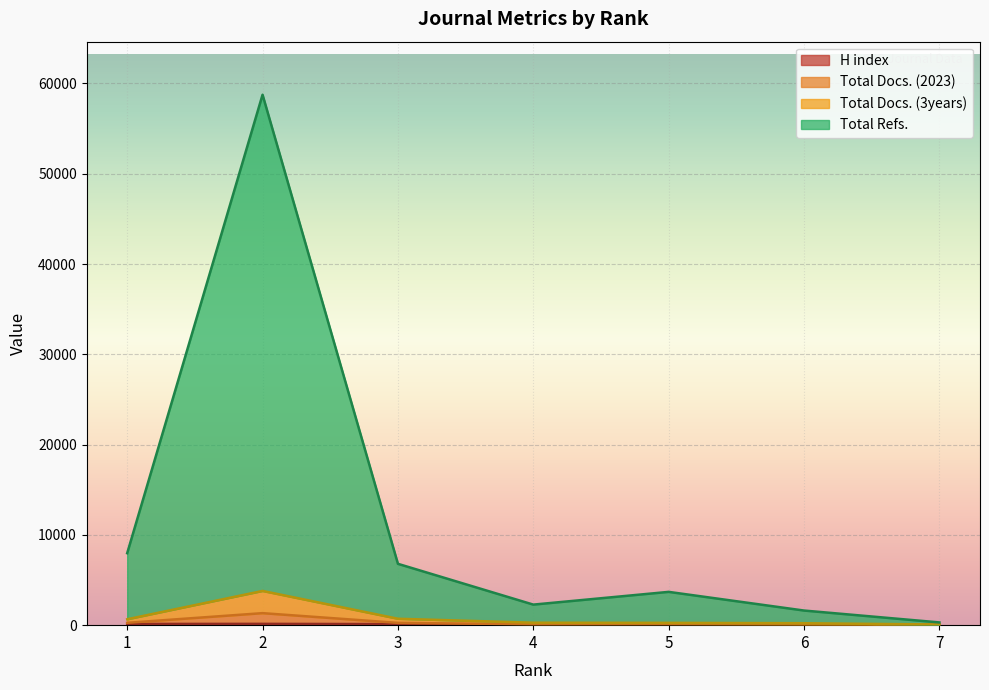

True or false: Total Refs. and Total Docs. (2023) cross at least once.

False